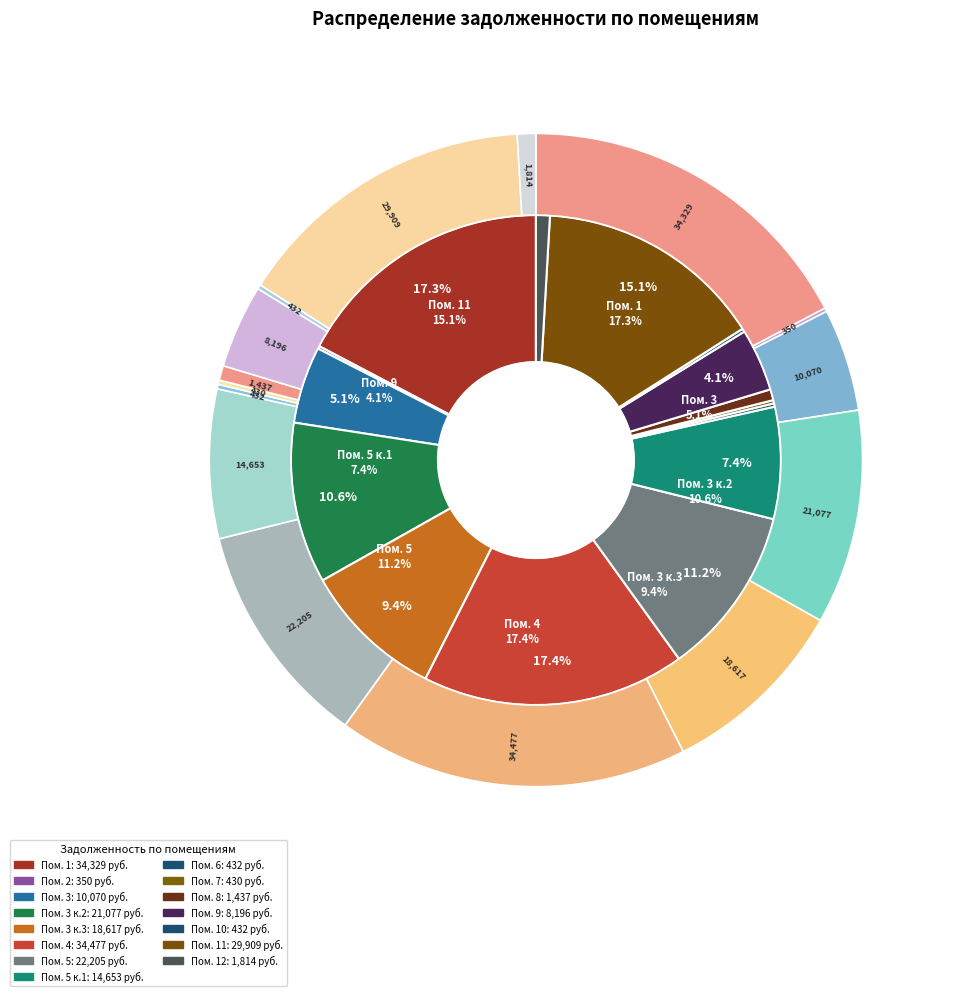

What percentage do 3 and 7 together represent?

5.3%